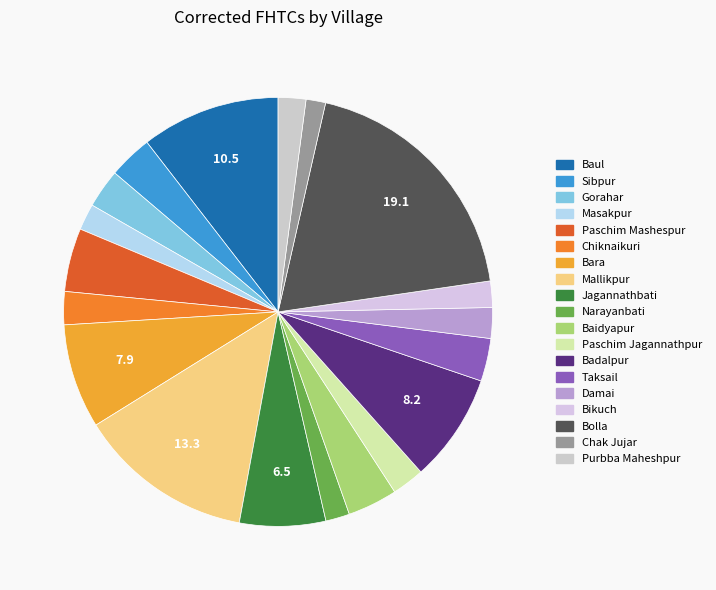

Combined, do Narayanbati and Baidyapur account for over 50%?

No